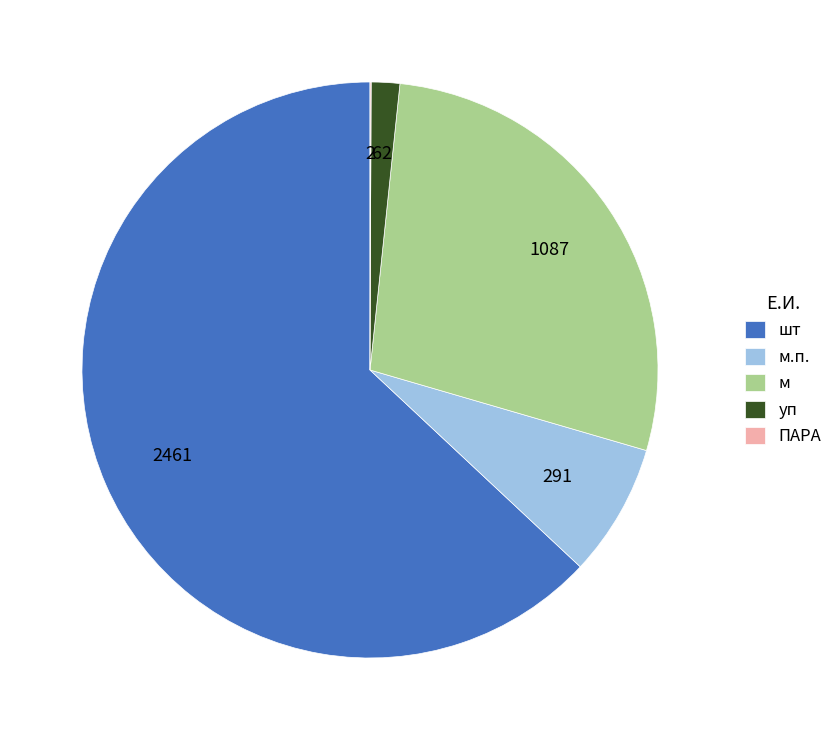

What is the ratio of the value at шт to the value at м.п.?

8.4